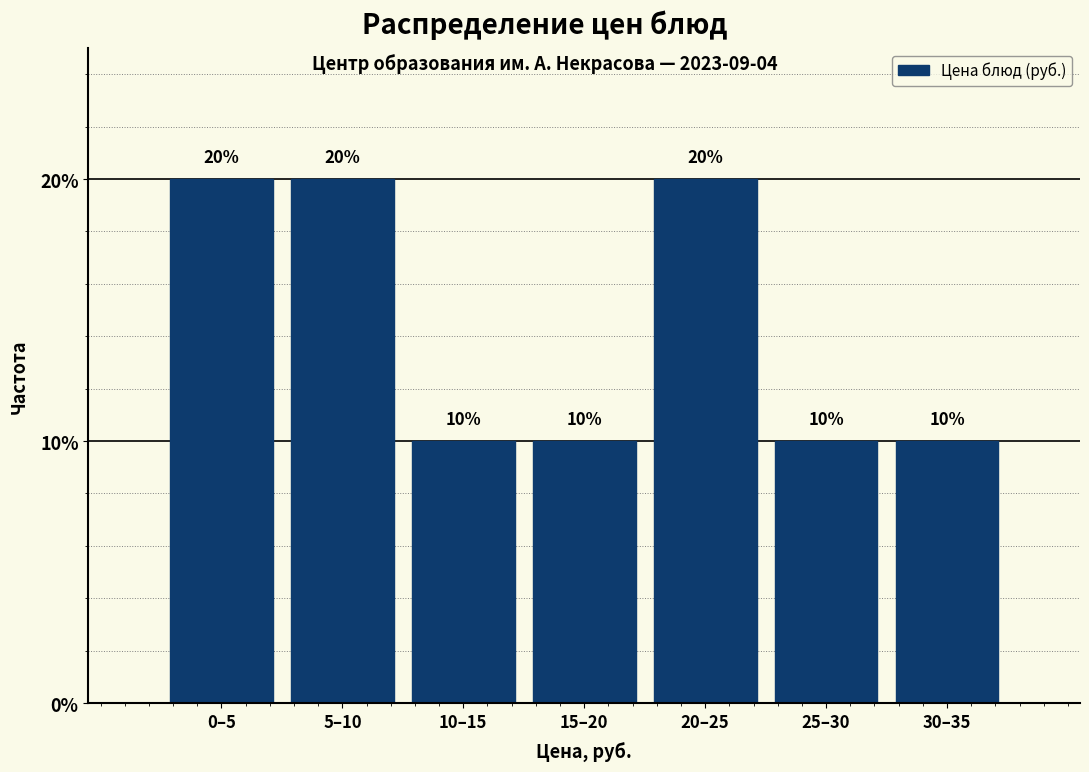

Reading left to right, what are all the values shown in this chart?

20	20	10	10	20	10	10